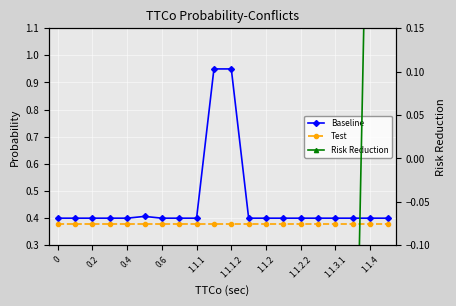

True or false: Test and Baseline intersect in this chart.

False